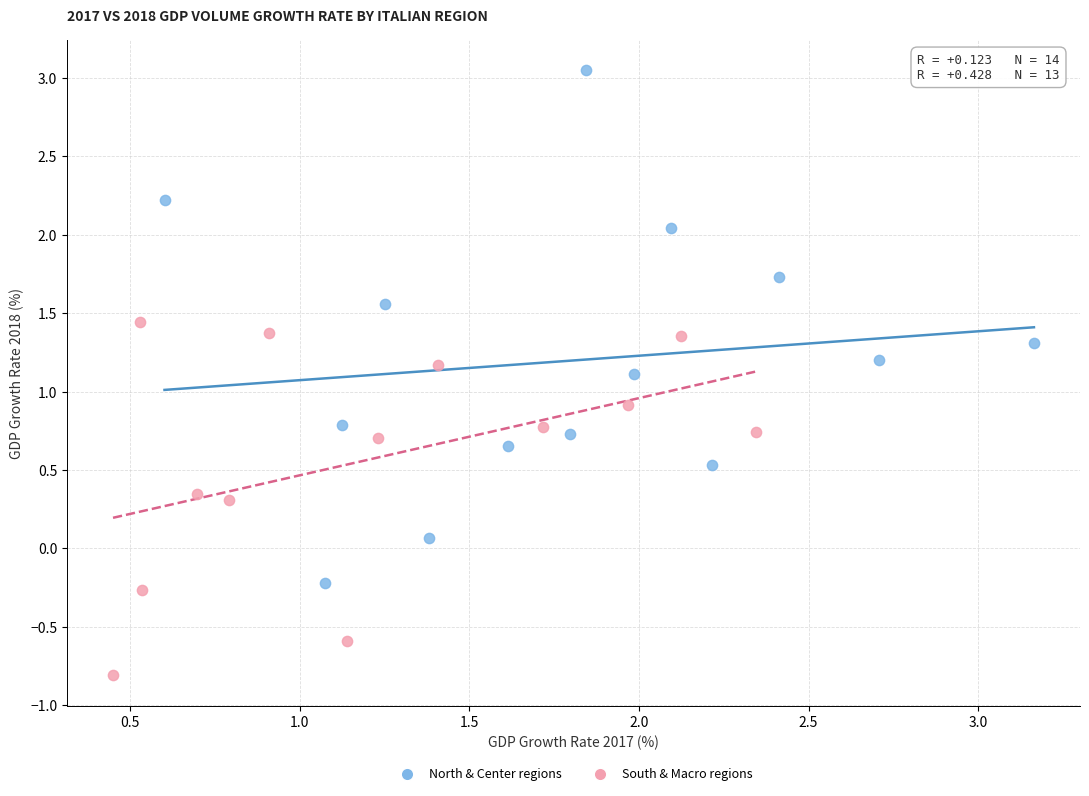

Which series has the widest spread of Y values?

North & Center regions